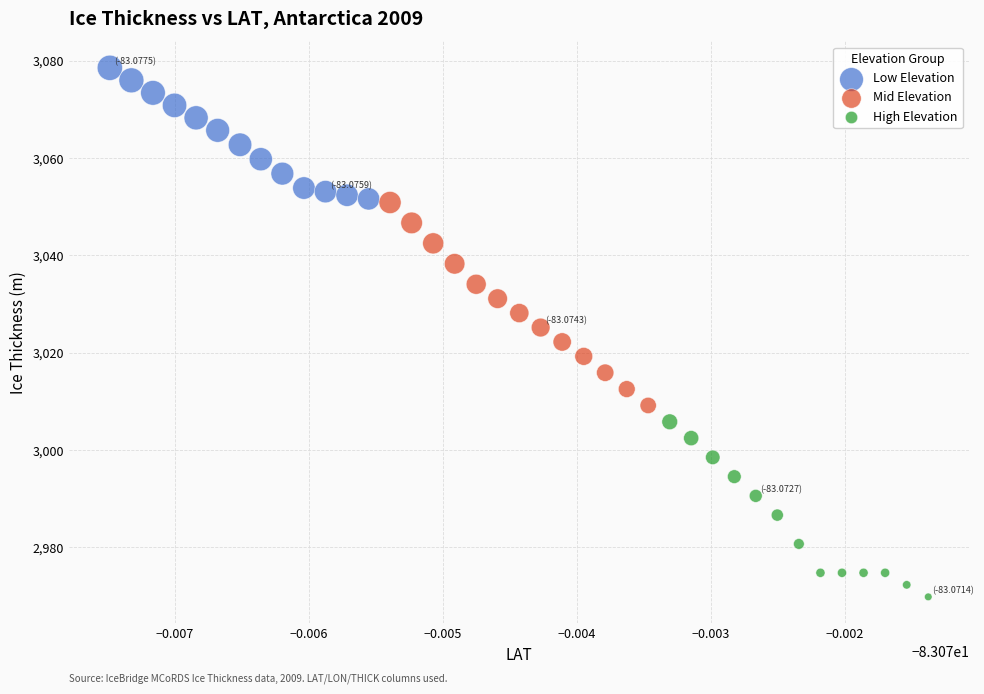

Which series has the widest spread of Y values?

Mid Elevation